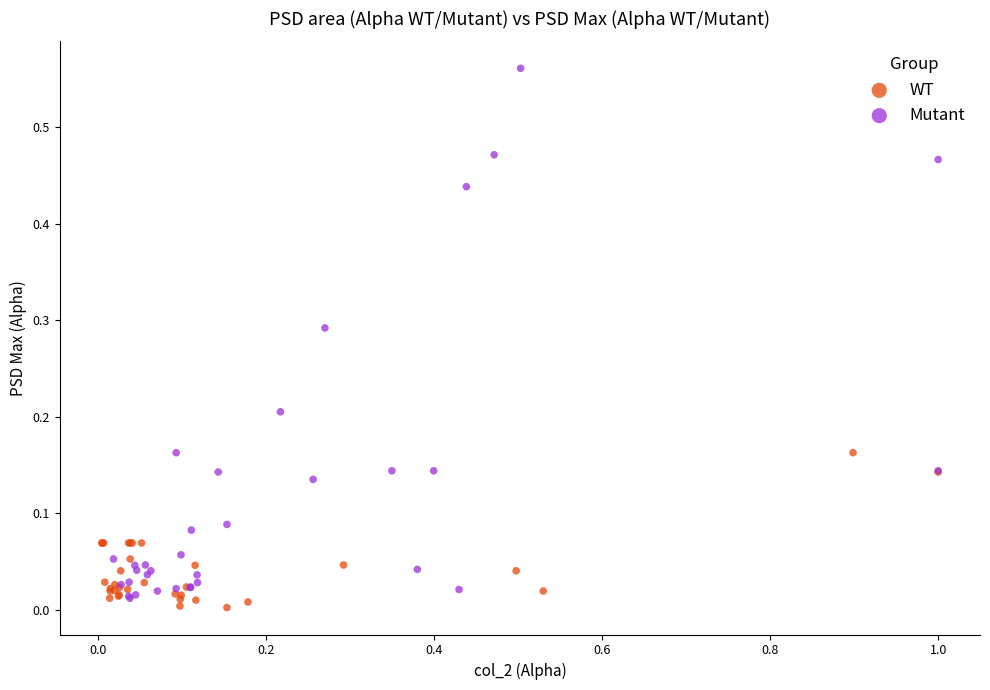

Which series contains the highest Y value?

Mutant